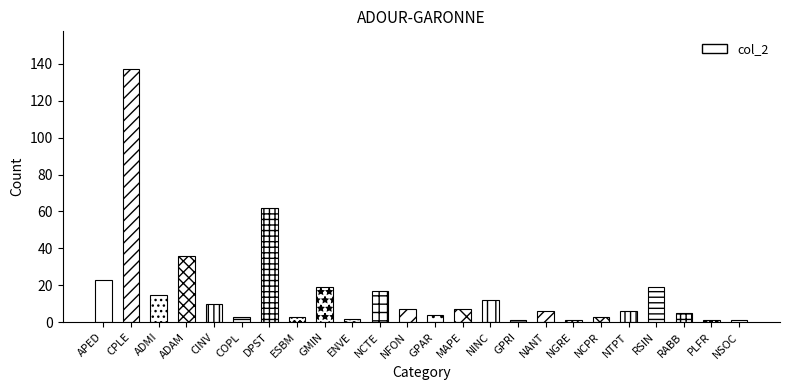

What is the ratio of the value at NANT to the value at CINV?

0.6